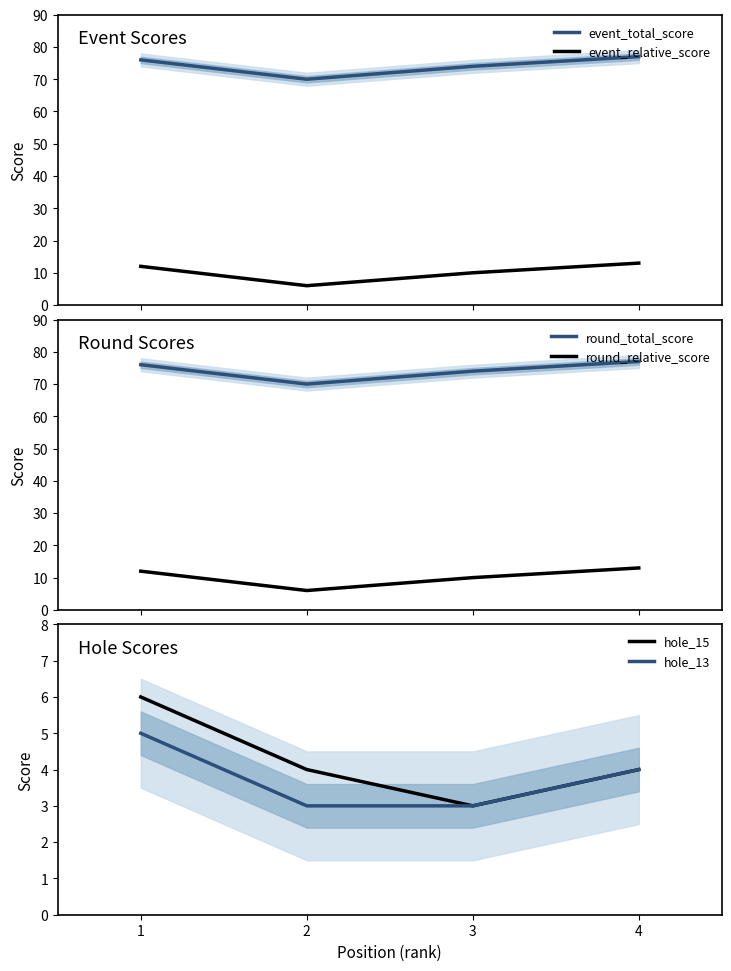

How many hole_13 values are between 3 and 5?

4